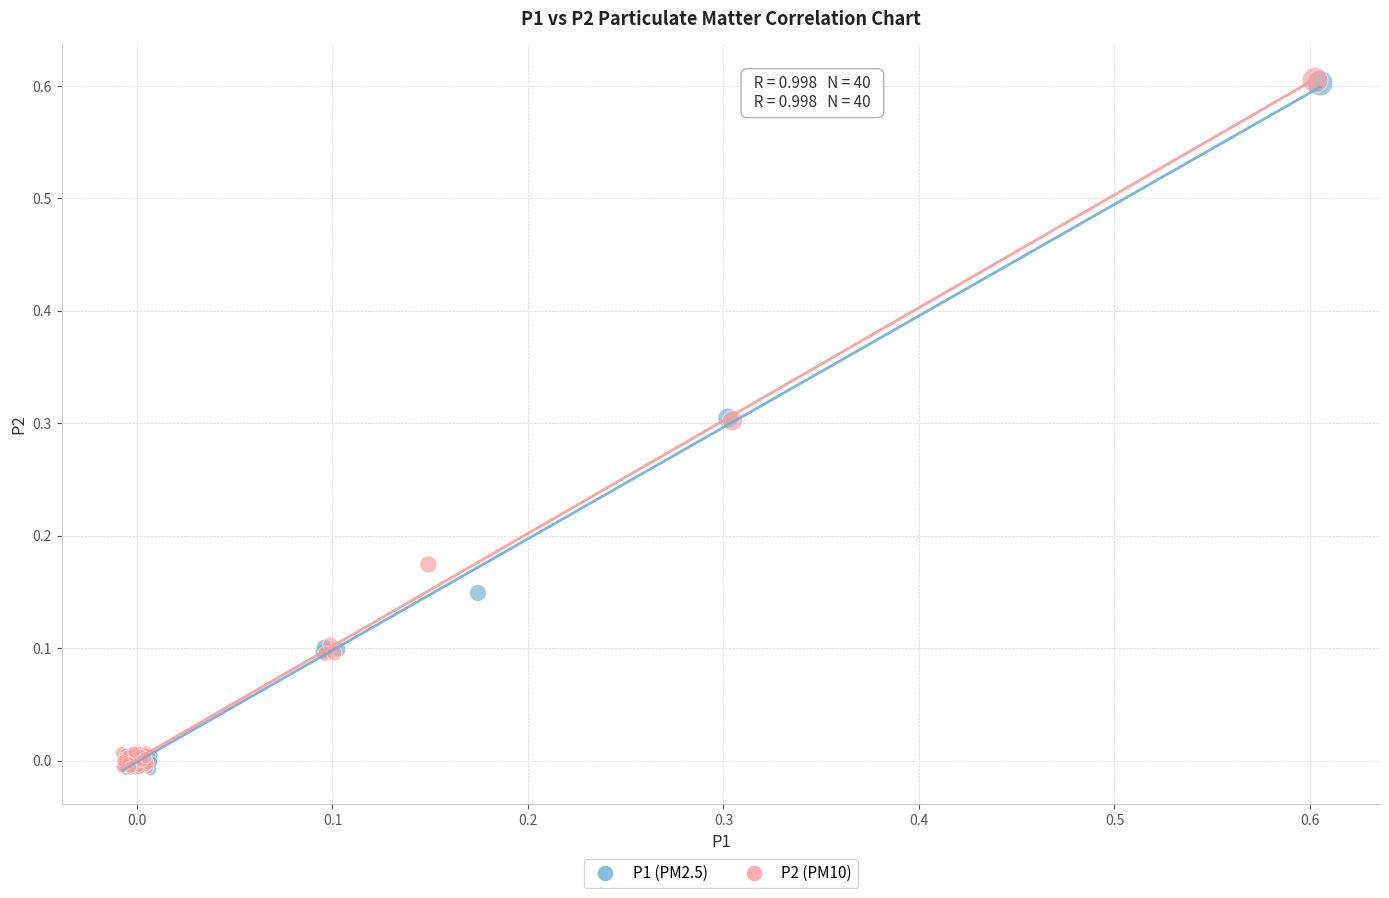

Which series has the widest spread of Y values?

P2 (PM10)